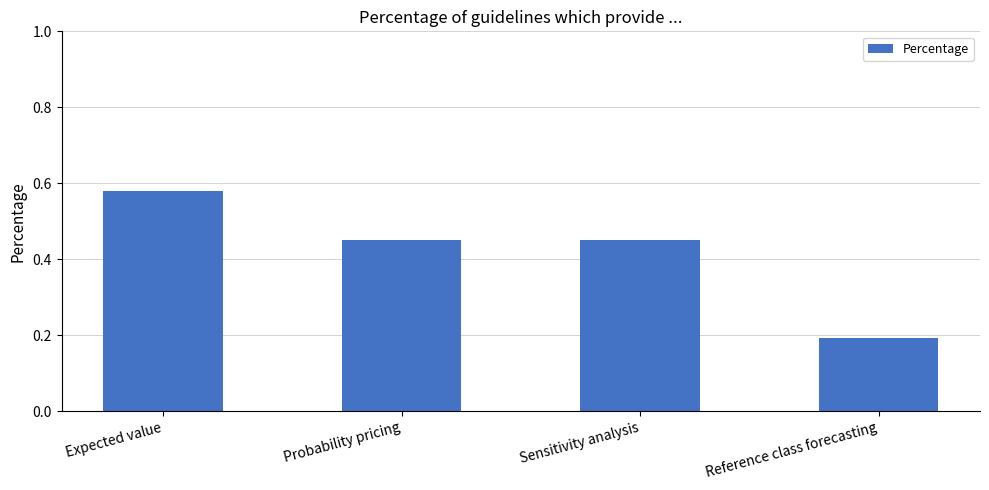

The chart shows a value of 0.4 at Expected value. True or false?

False